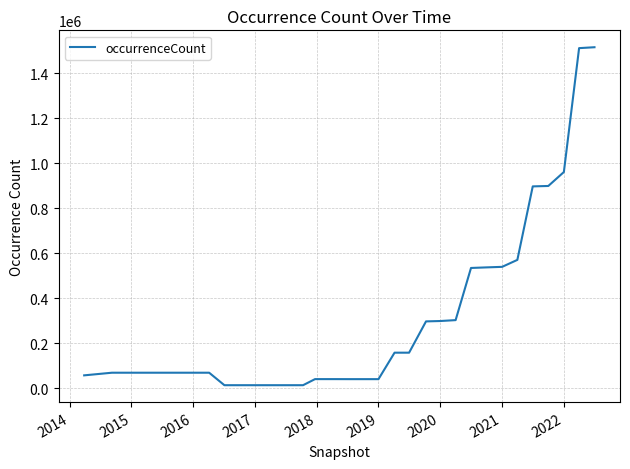

What is the greatest value displayed?

1516654